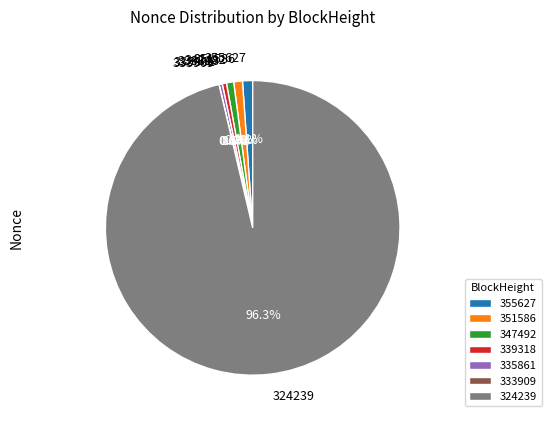

To the nearest percent, what is the difference between the largest and smallest slice percentages?

96%